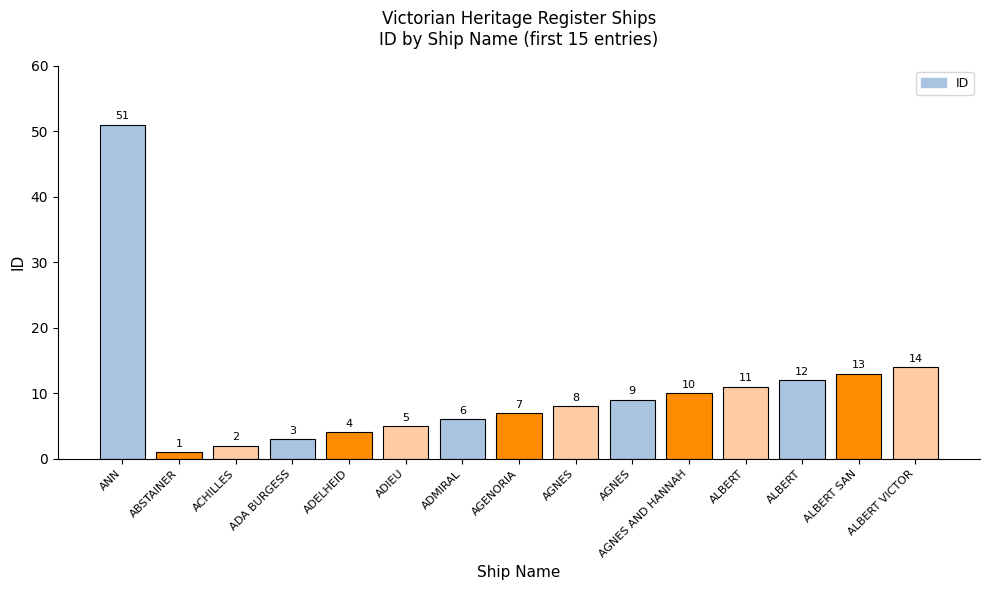

How many bars are there in total?

15